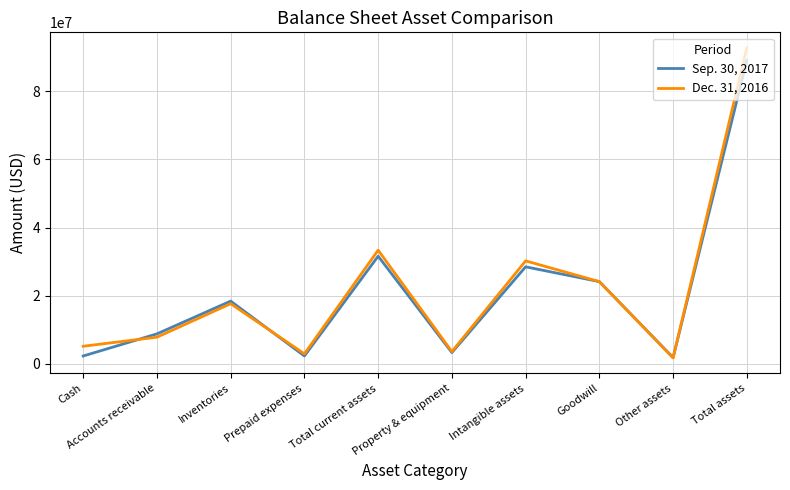

Is it true that Dec. 31, 2016 equals 2870000 at Prepaid expenses?

True